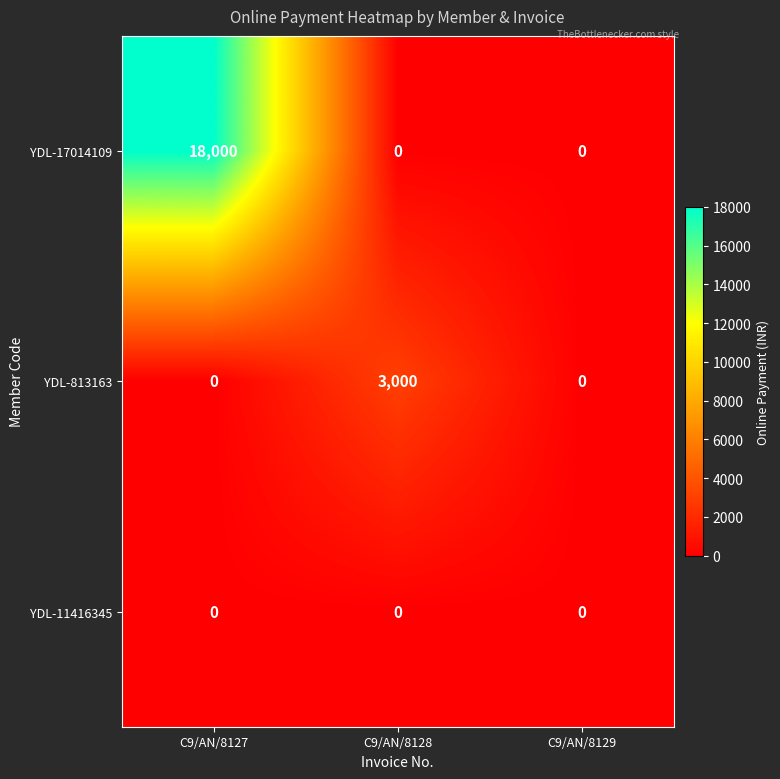

What is the difference between the highest and lowest values at C9/AN/8128?

3000